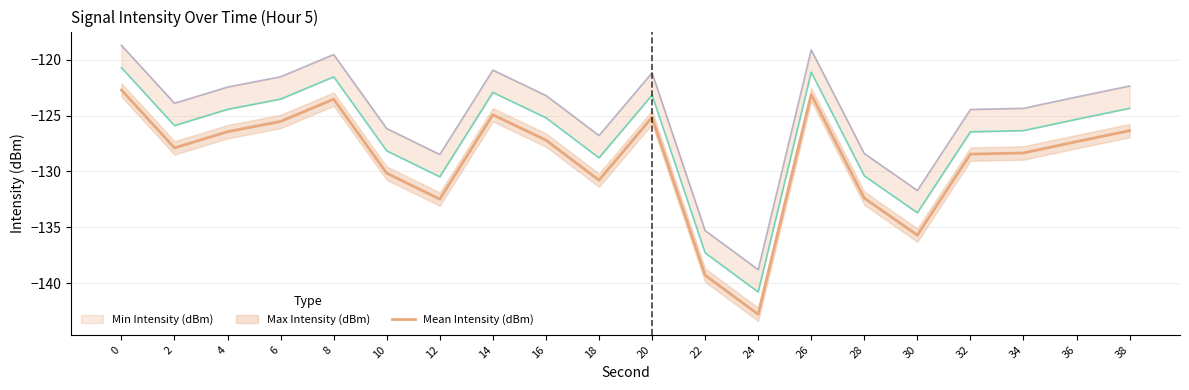

Reading left to right, list all the values displayed in this chart.

-122.7	-127.9	-126.4	-125.5	-123.5	-130.2	-132.5	-124.9	-127.2	-130.8	-125.2	-139.3	-142.8	-123.1	-132.4	-135.7	-128.5	-128.3	-127.3	-126.3